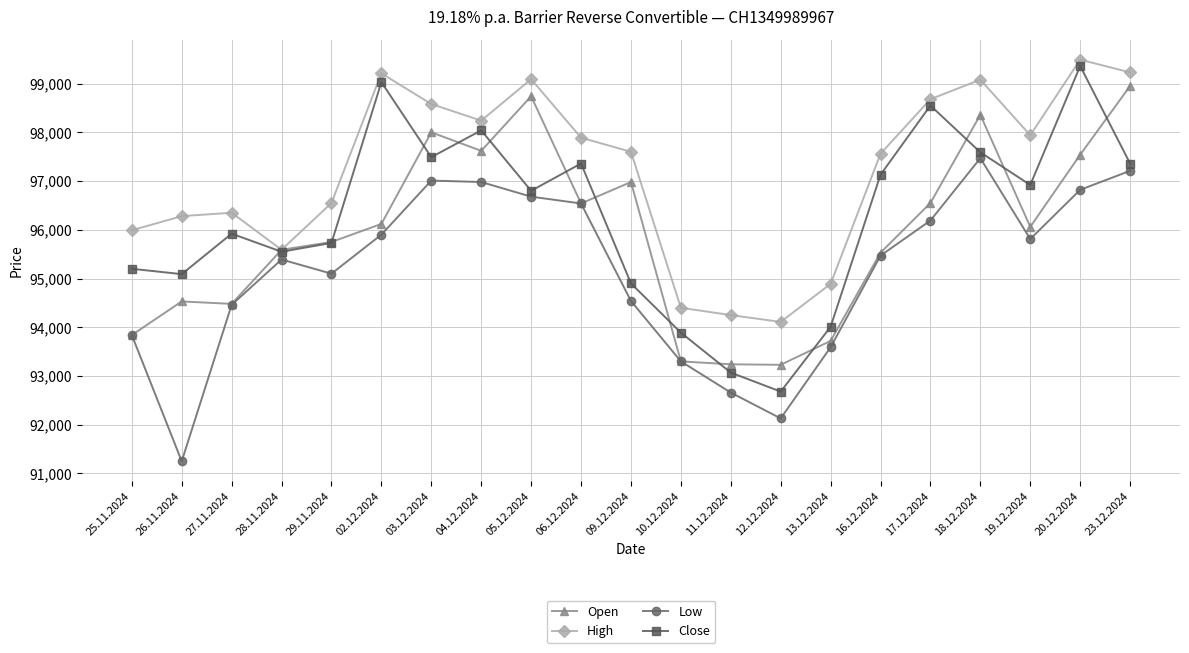

What is the difference between the High values at 11.12.2024 and 09.12.2024?

3350